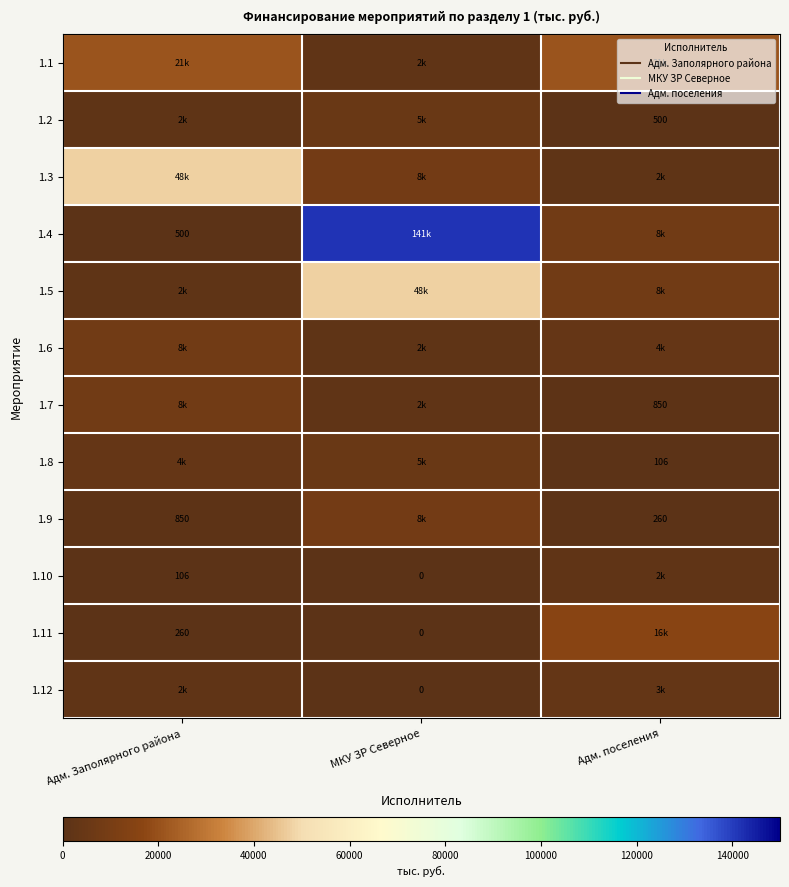

How many values in the 1.7 series exceed 2198?

2